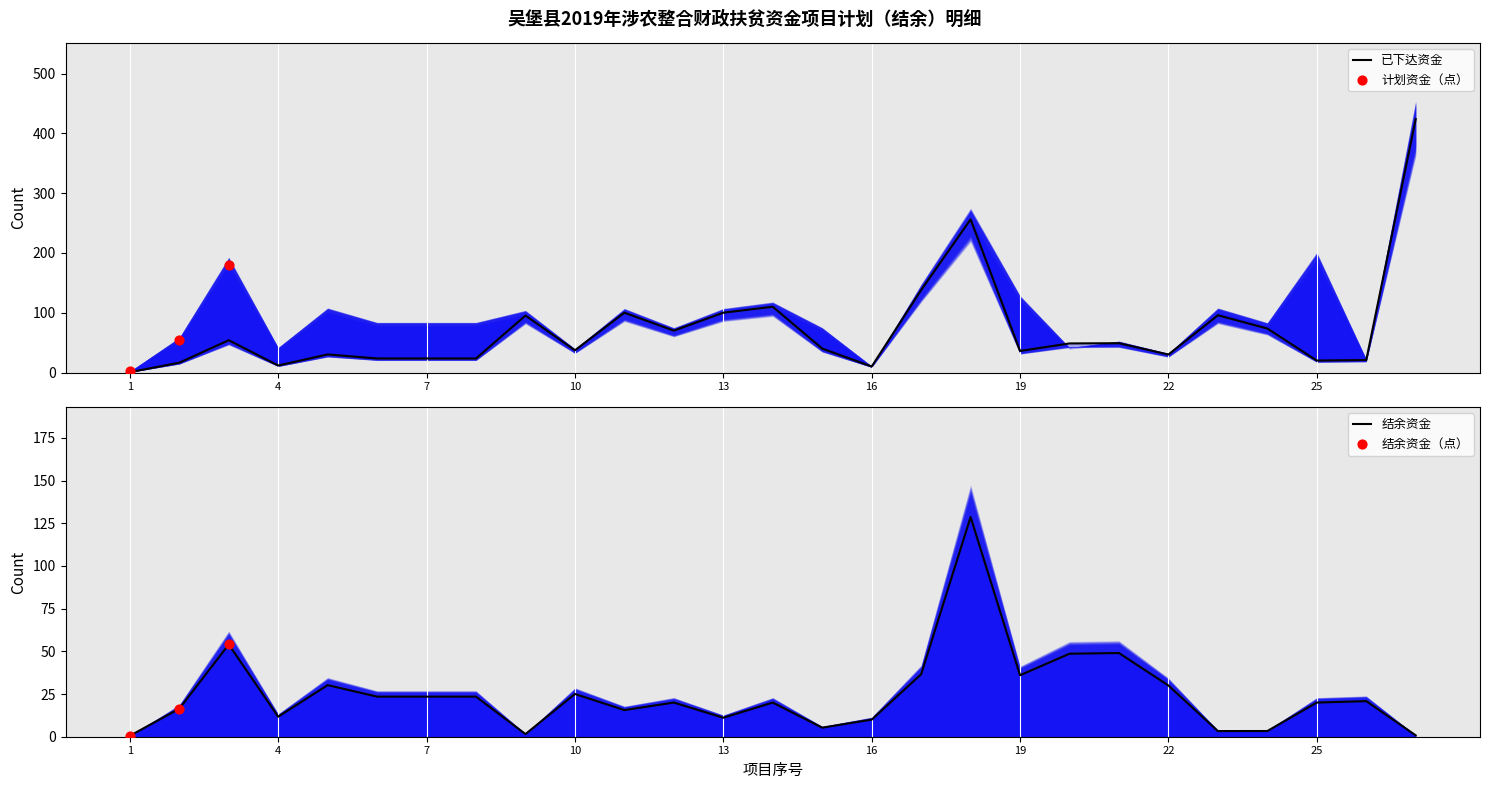

Which series has the largest Y range (max minus min)?

已下达资金